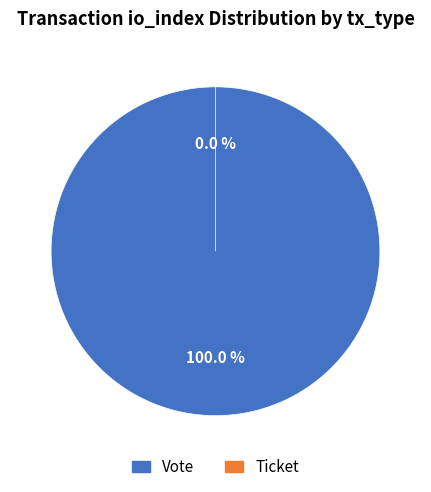

Which category has the biggest portion of the pie?

Vote (io_index=1)